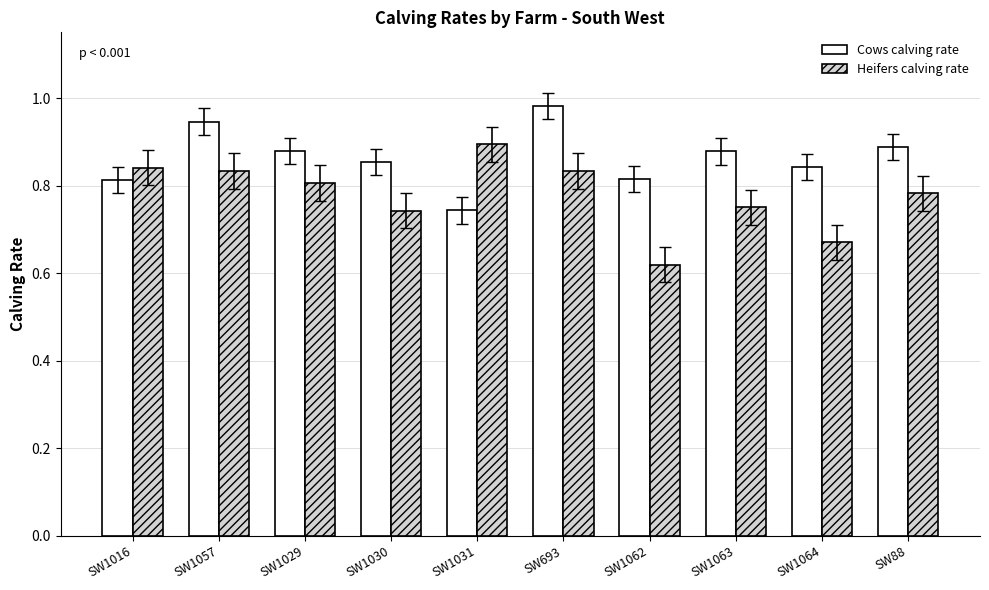

Count the Heifers calving rate values in the range 0 to 1.

10